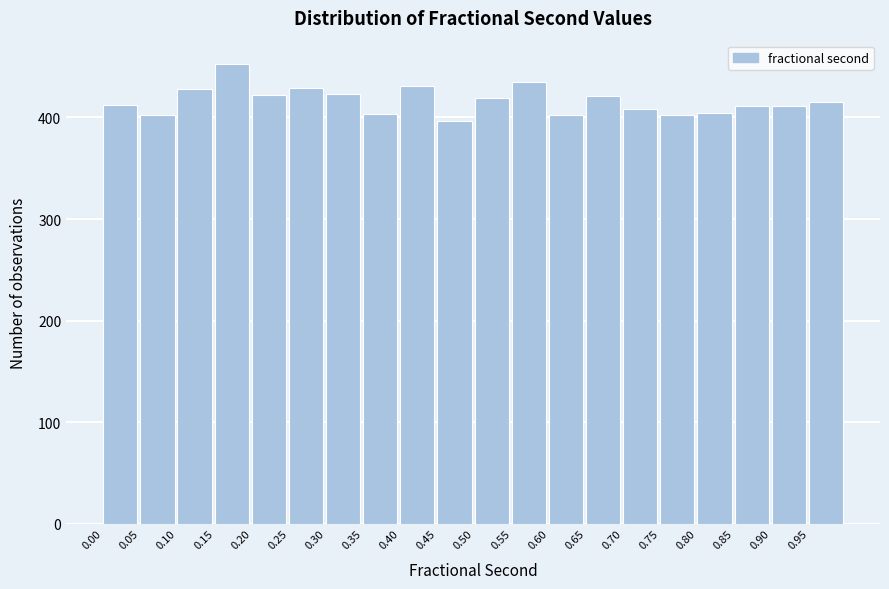

What is the height of the bar covering 0.15 to 0.20 on the x-axis? The values are not printed on the chart, so give them approximately, as read against the axis.

450